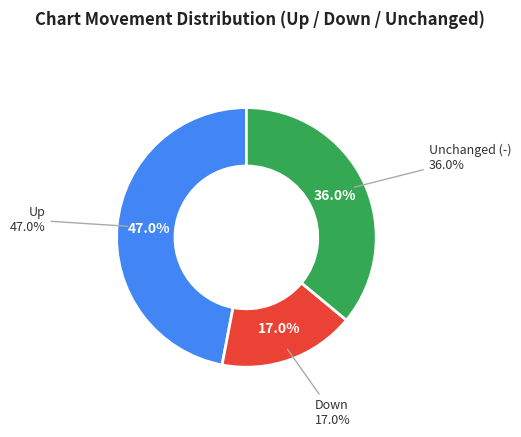

Does any single category account for the majority?

No